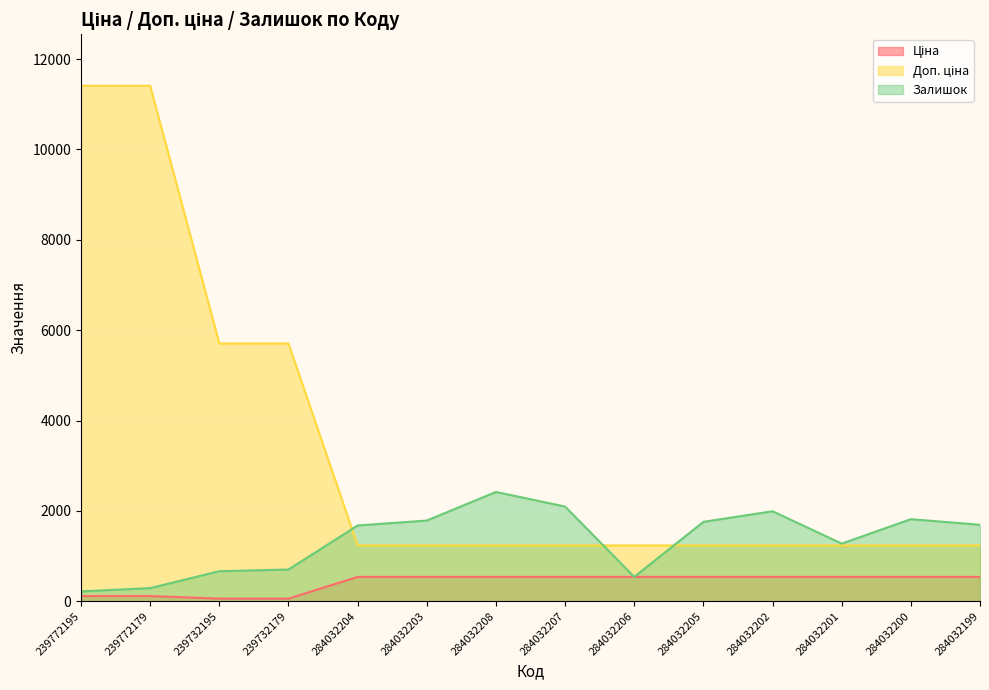

True or false: Ціна and Доп. ціна cross at least once.

False